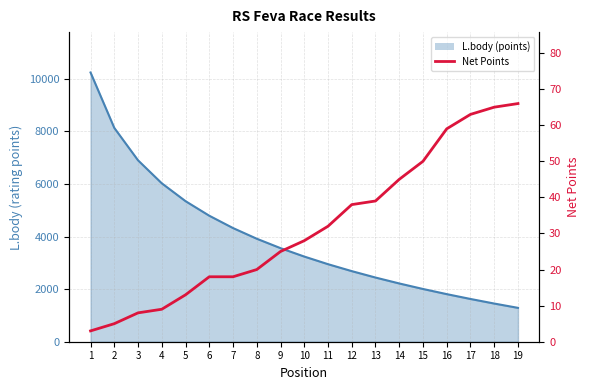

How many lines are shown in the chart?

1